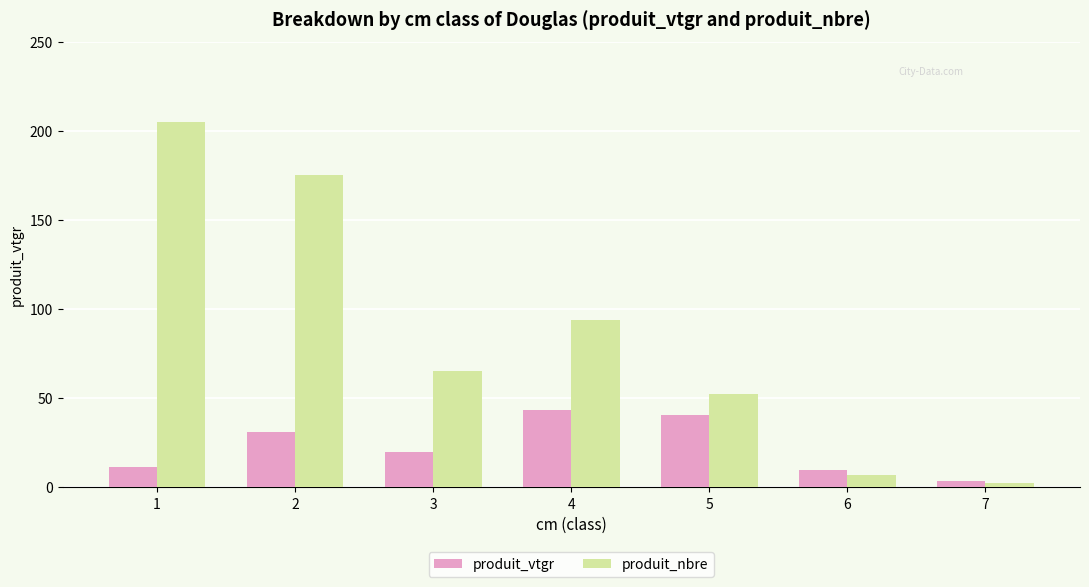

How many series are shown in this chart?

2